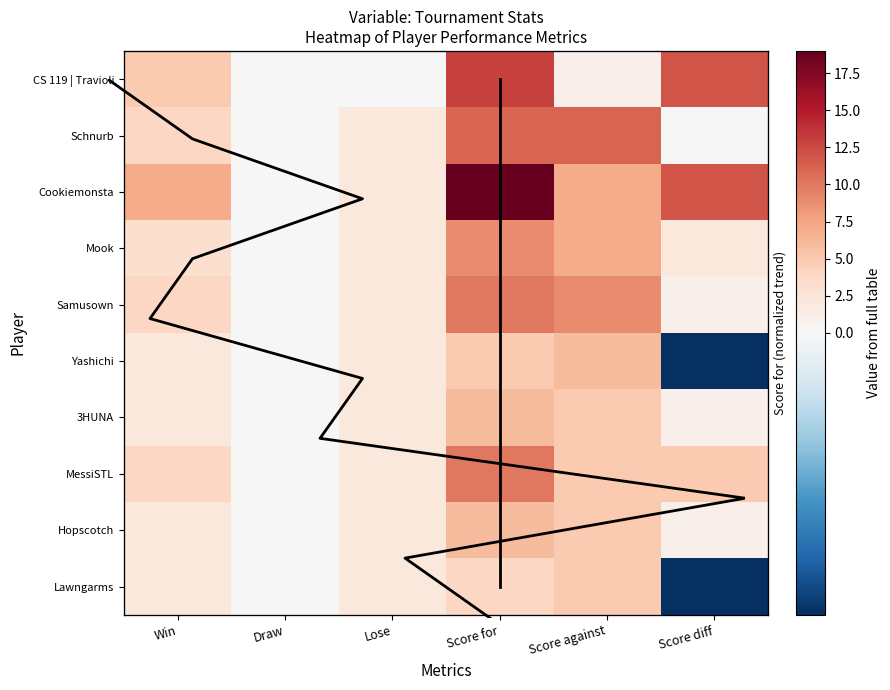

Is it true that Samusown equals -5 at Draw?

False